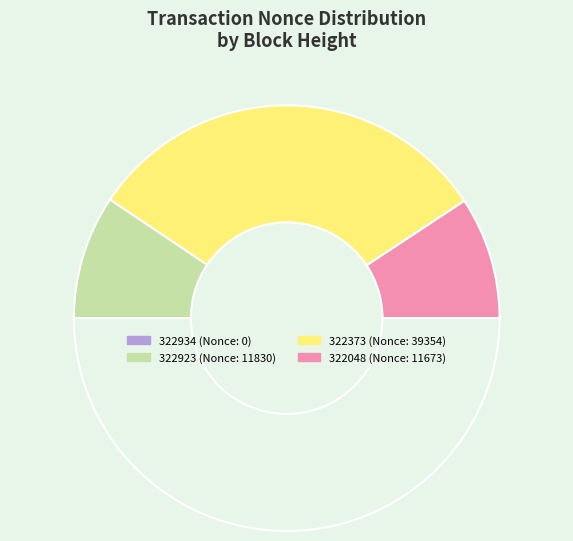

To the nearest percent, what is the average slice percentage?

25%